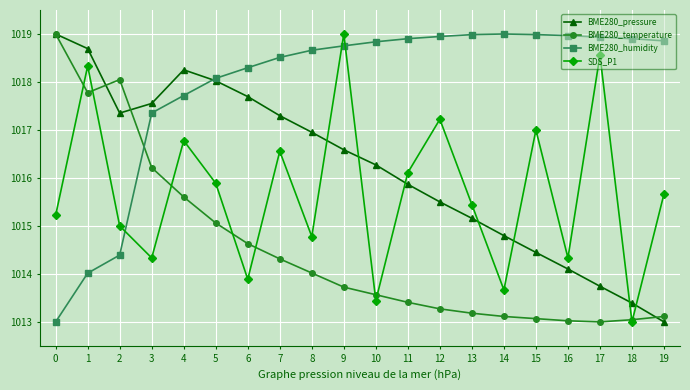

What value does the BME280_humidity series have at 3?

1017.4